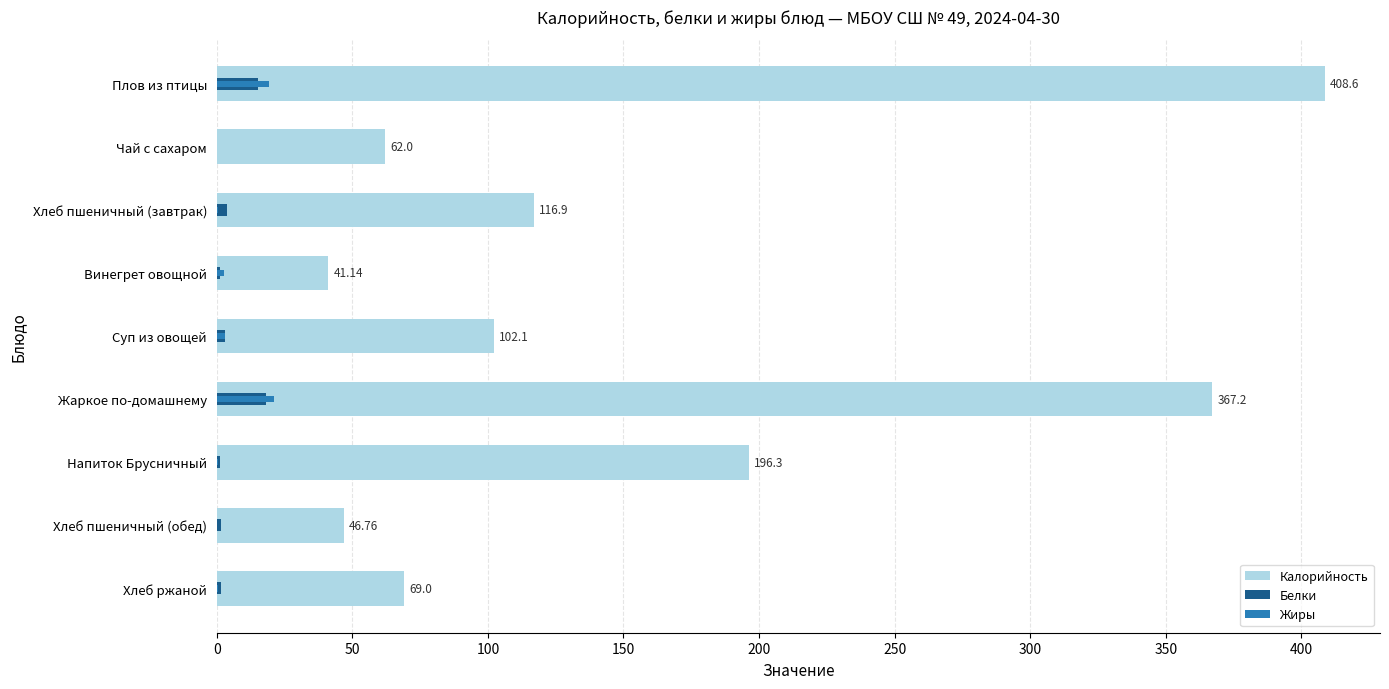

The Калорийность series shows 18.8 at Хлеб пшеничный (обед). True or false?

False